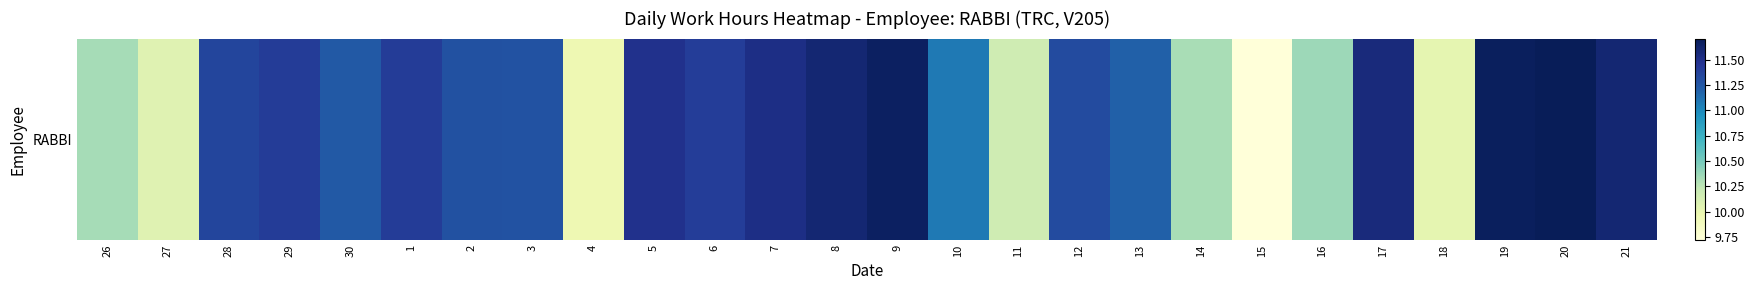

What is the sum of all values?

286.8